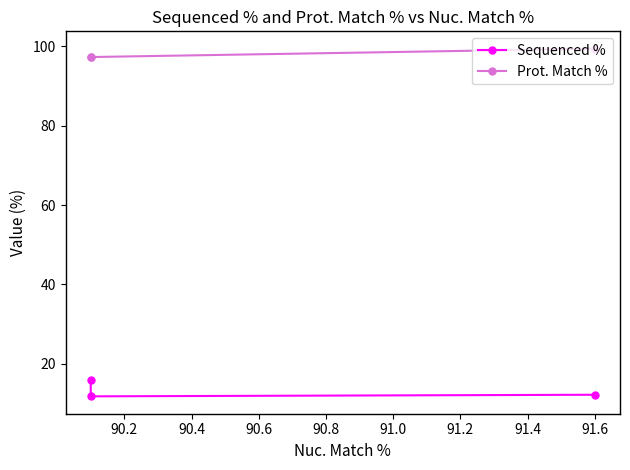

What are all the series names shown in the legend?

Sequenced %, Prot. Match %